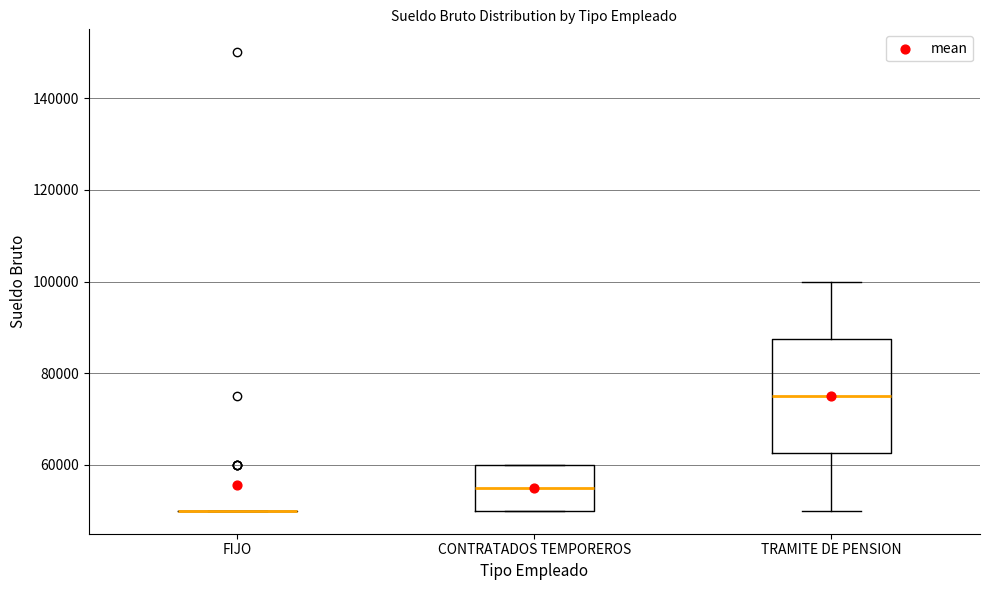

Comparing the boxes themselves (not the whiskers), which one is the tallest?

TRAMITE DE PENSION